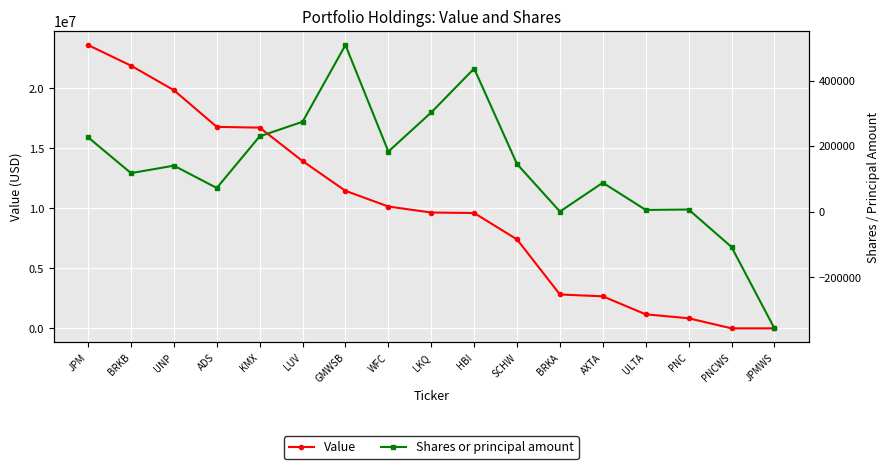

Reading left to right, list all the values displayed in this chart.

Value: JPM=23611000	BRKB=21893000	UNP=19847000	ADS=16790000	KMX=16728000	LUV=13943000	GMWSB=11461000	WFC=10152000	LKQ=9652000	HBI=9612000	SCHW=7410000	BRKA=2820000	AXTA=2667000	ULTA=1167000	PNC=839000	PNCWS=0	JPMWS=0
Shares or principal amount: JPM=226592	BRKB=117295	UNP=140086	ADS=72000	KMX=229565	LUV=274045	GMWSB=508231	WFC=183125	LKQ=302559	HBI=436512	SCHW=145000	BRKA=10	AXTA=88000	ULTA=5000	PNC=6213	PNCWS=-108132	JPMWS=-356462